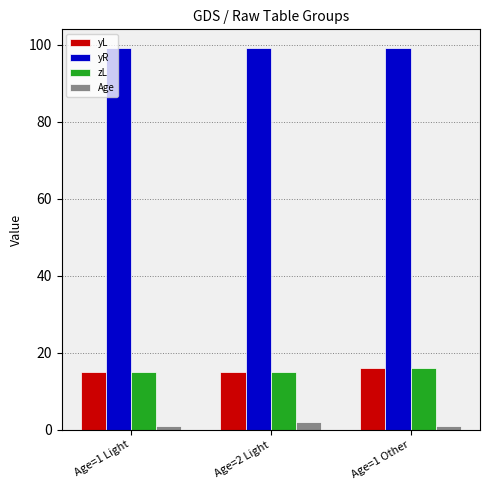

At how many categories does at least one series exceed 85?

3